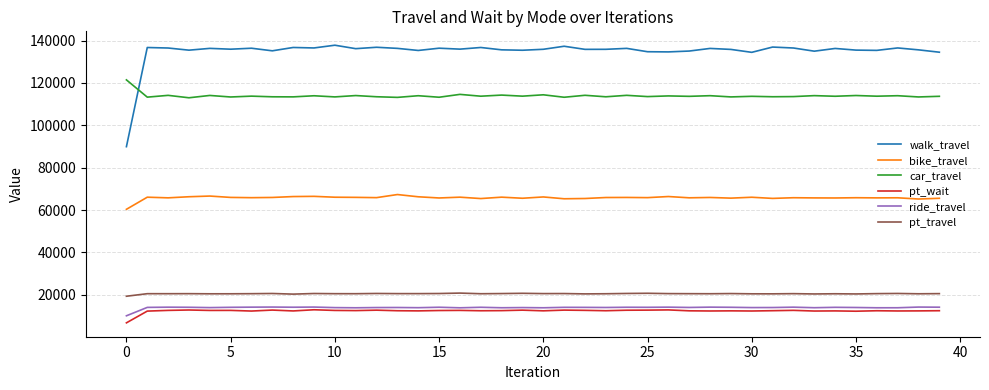

Which series has the widest spread of values?

walk_travel